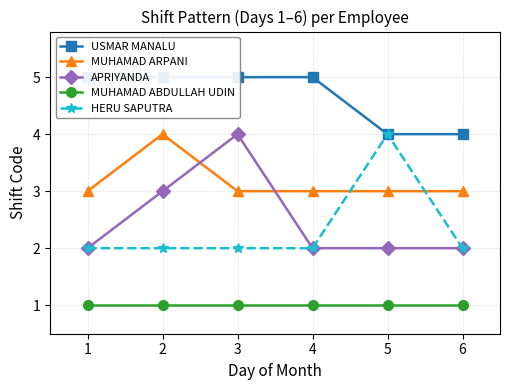

Reading left to right, list all the values displayed in this chart.

USMAR MANALU: 5	5	5	5	4	4
MUHAMAD ARPANI: 3	4	3	3	3	3
APRIYANDA: 2	3	4	2	2	2
MUHAMAD ABDULLAH UDIN: 1	1	1	1	1	1
HERU SAPUTRA: 2	2	2	2	4	2